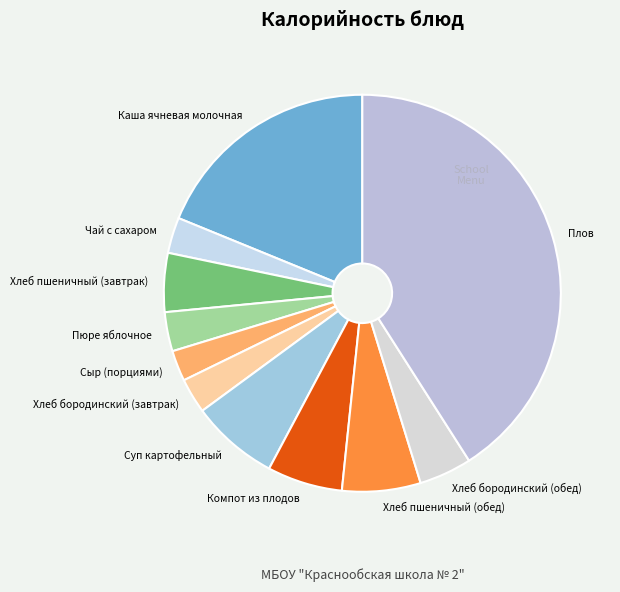

True or false: Компот из плодов accounts for 6% of the total.

True